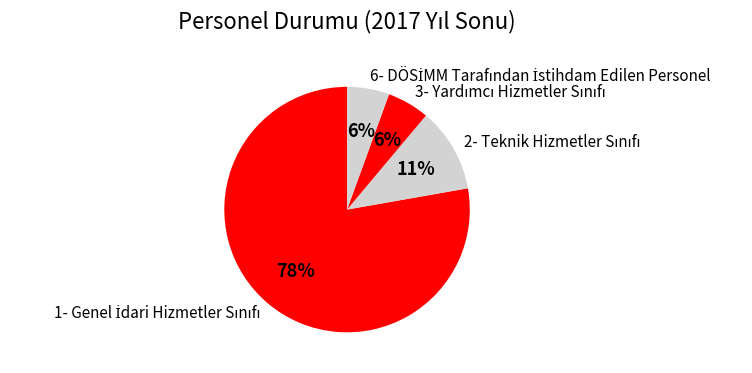

Is there any slice that represents more than half of the pie?

Yes